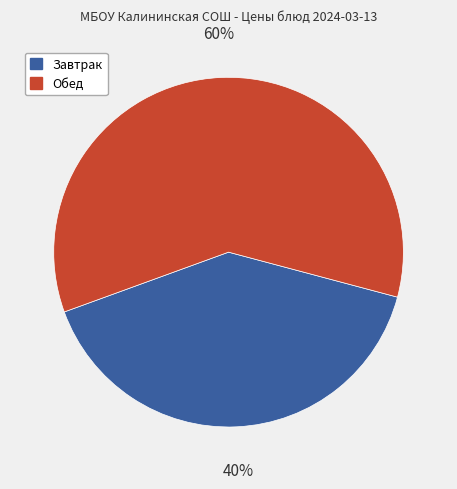

To the nearest percent, what is the average slice percentage?

50%